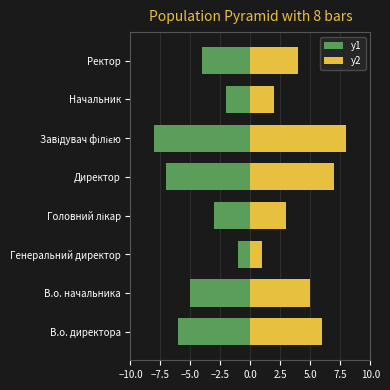

What position from the left is Начальник?

7